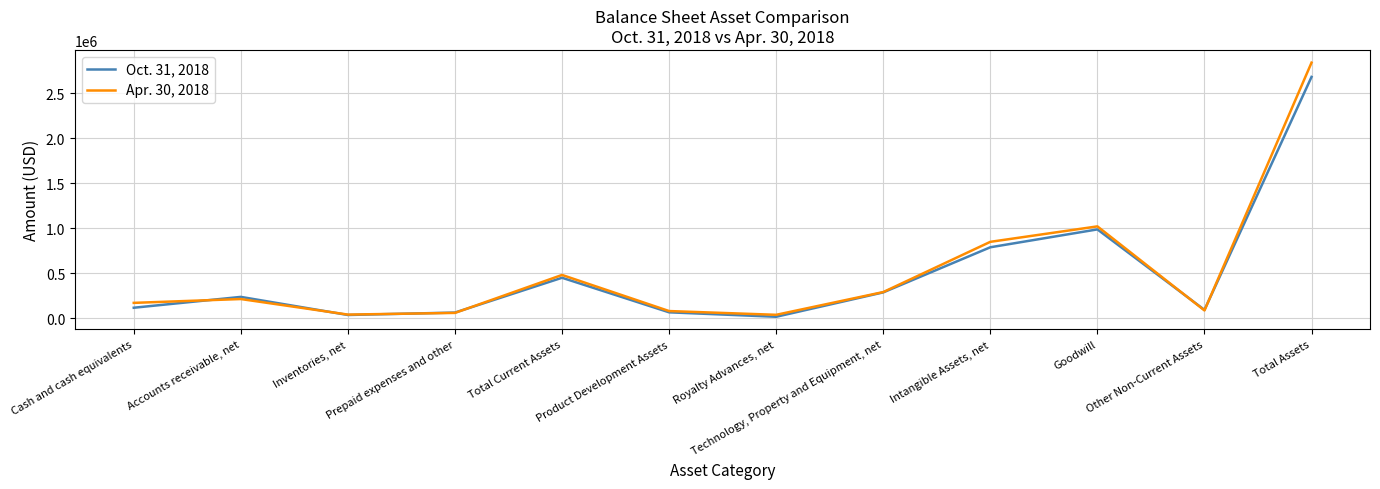

How many series are shown in this chart?

2